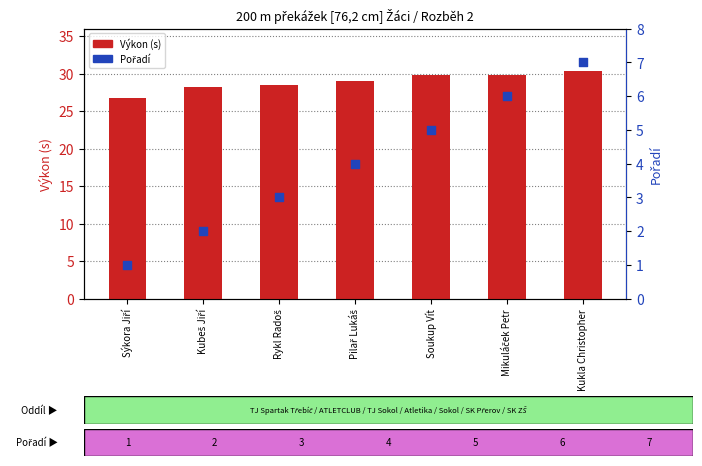

Which series has the largest total across all categories?

Výkon (s)